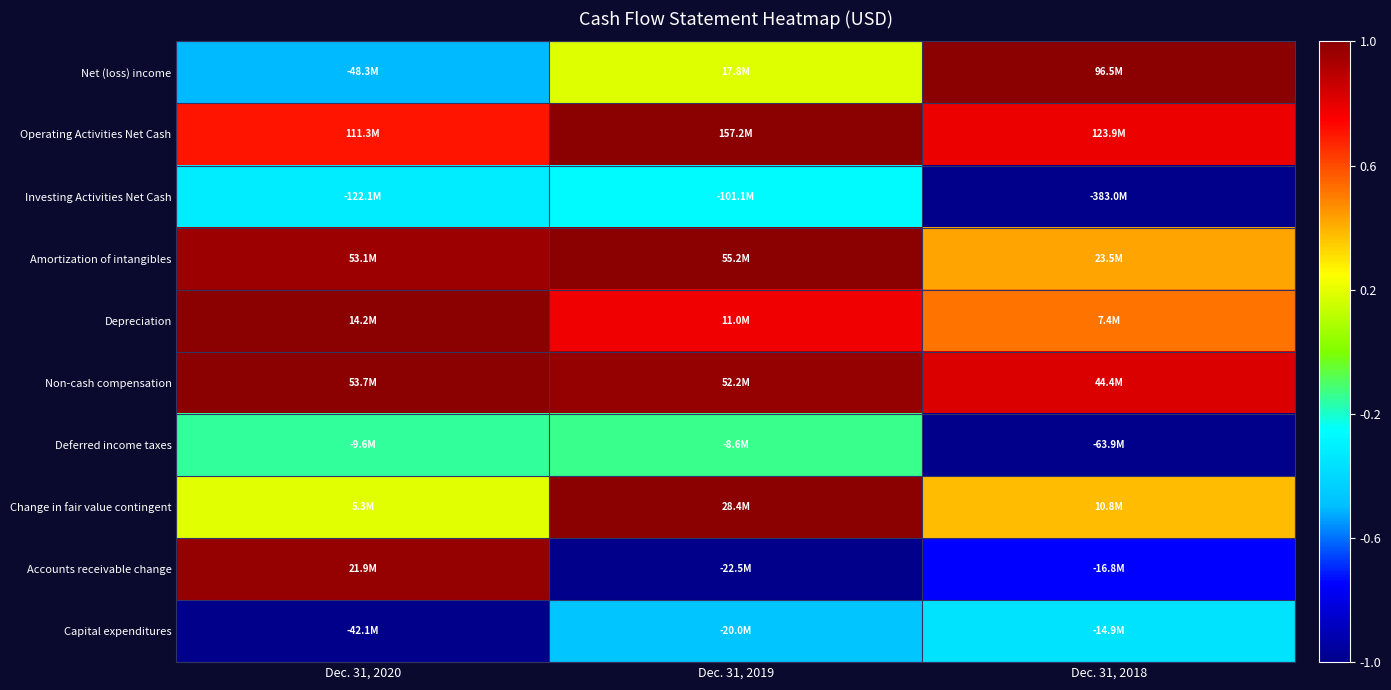

How many distinct data groups are displayed?

10